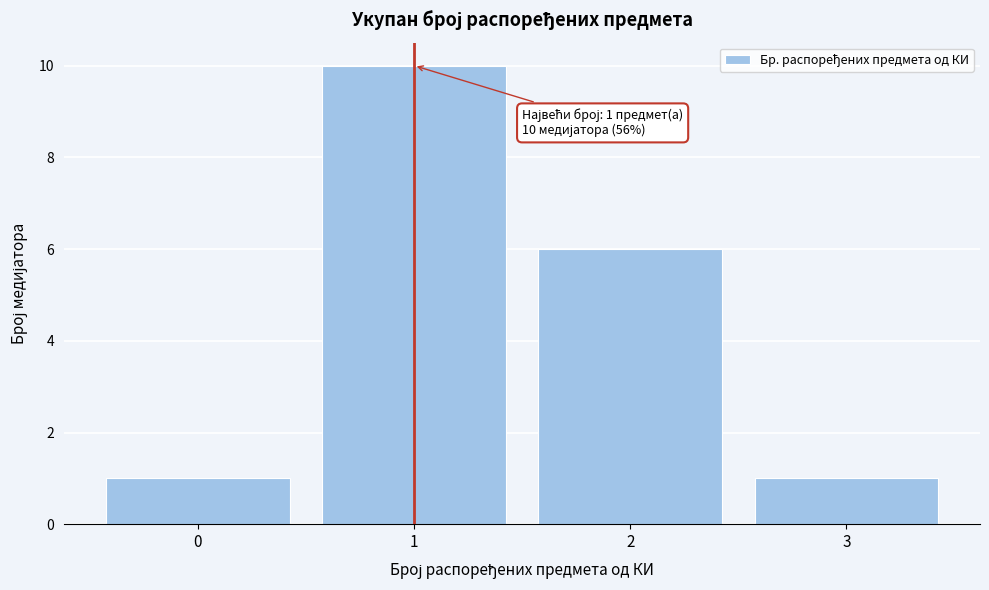

Which range on the x-axis has the tallest bar?

0.5 to 1.5